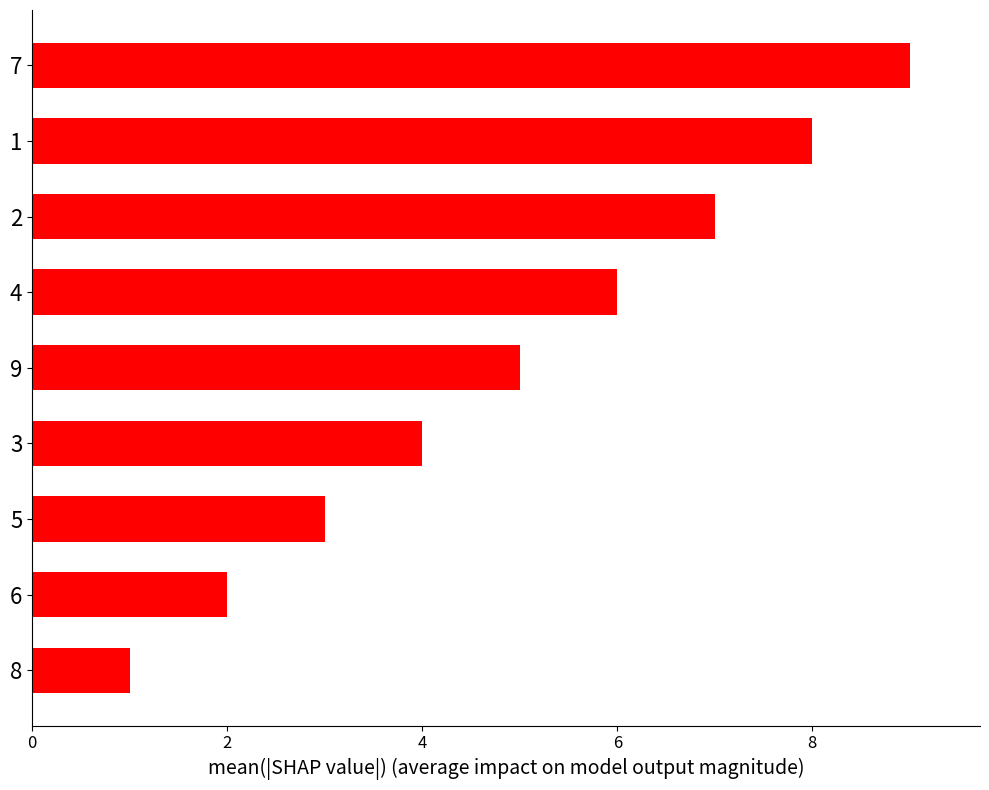

Does the chart contain any negative values?

No